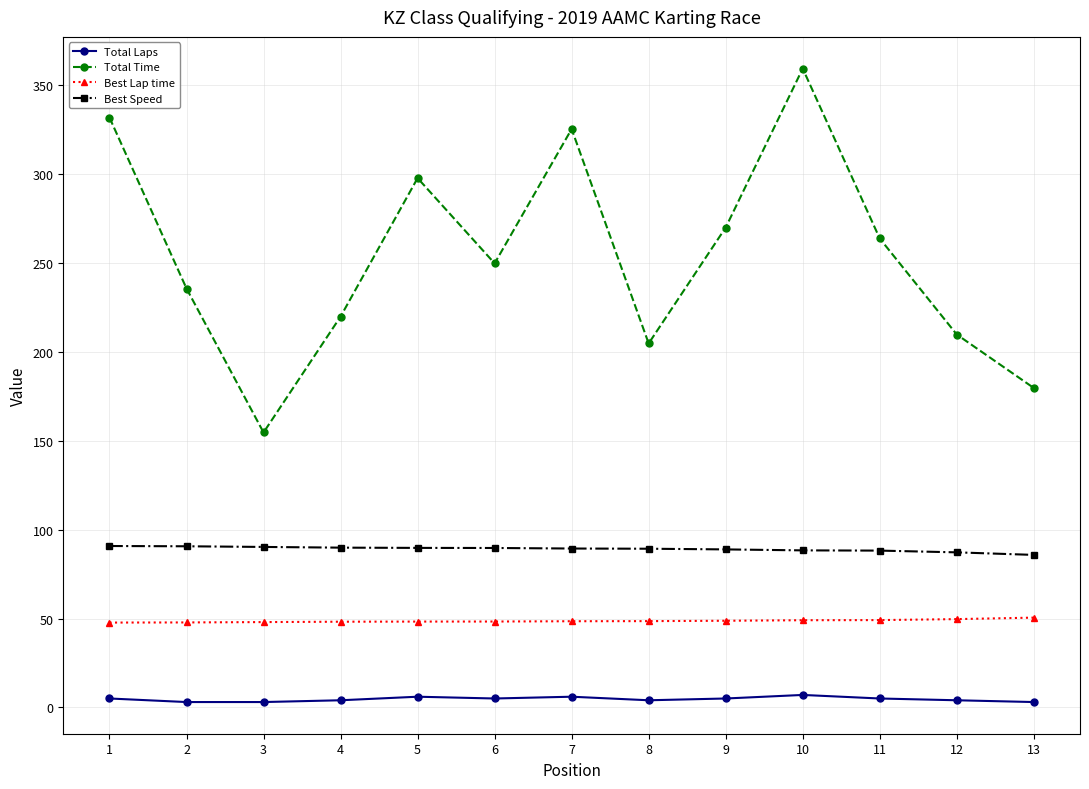

Rank the series at 4 from lowest to highest value.

Total Laps, Best Lap time, Best Speed, Total Time